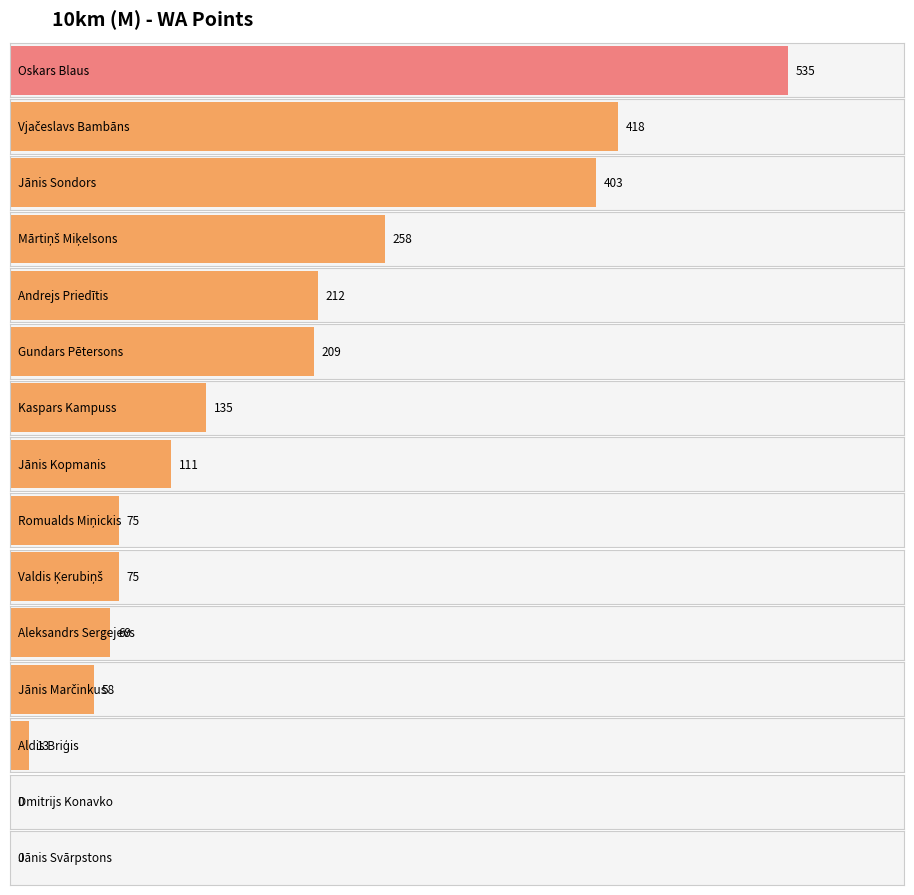

What is the label of the 1st bar from the right?

Jānis Svārpstons